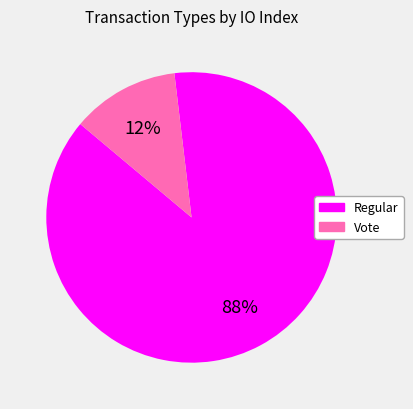

Rank the categories by value from lowest to highest.

Vote, Regular